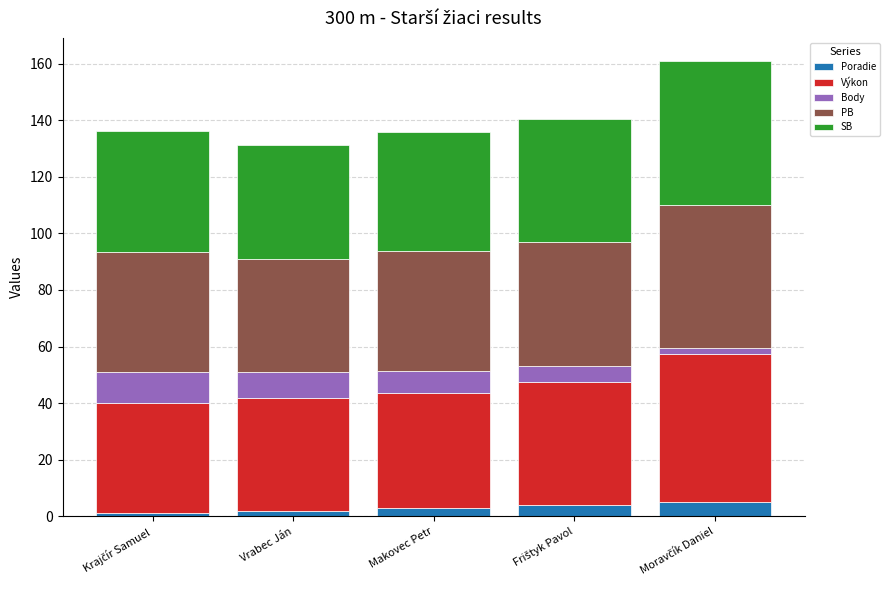

What is the maximum value for Poradie?

5.0